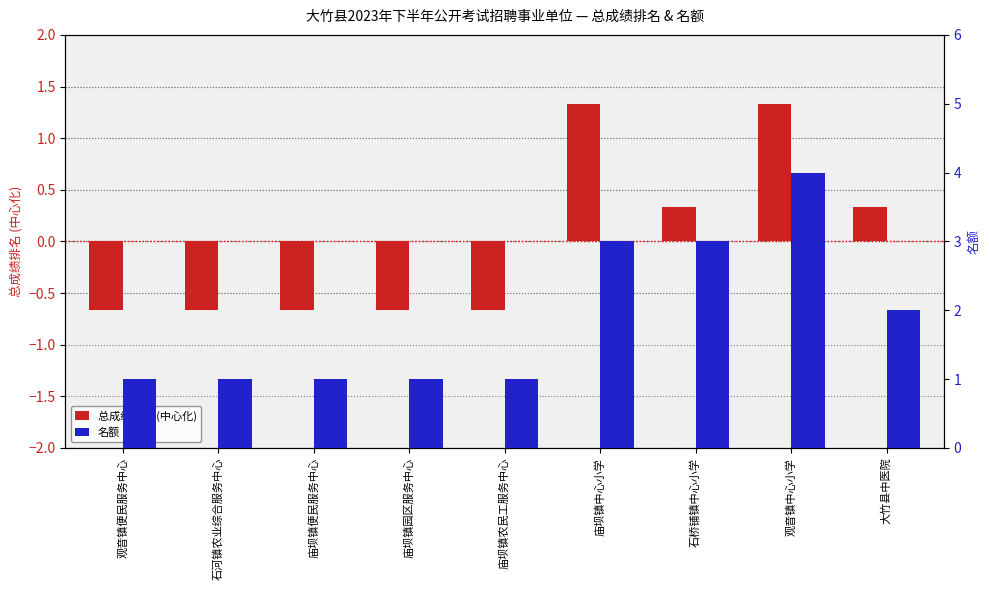

Rank the series by their average value, from highest to lowest.

名额, 总成绩排名 (中心化)